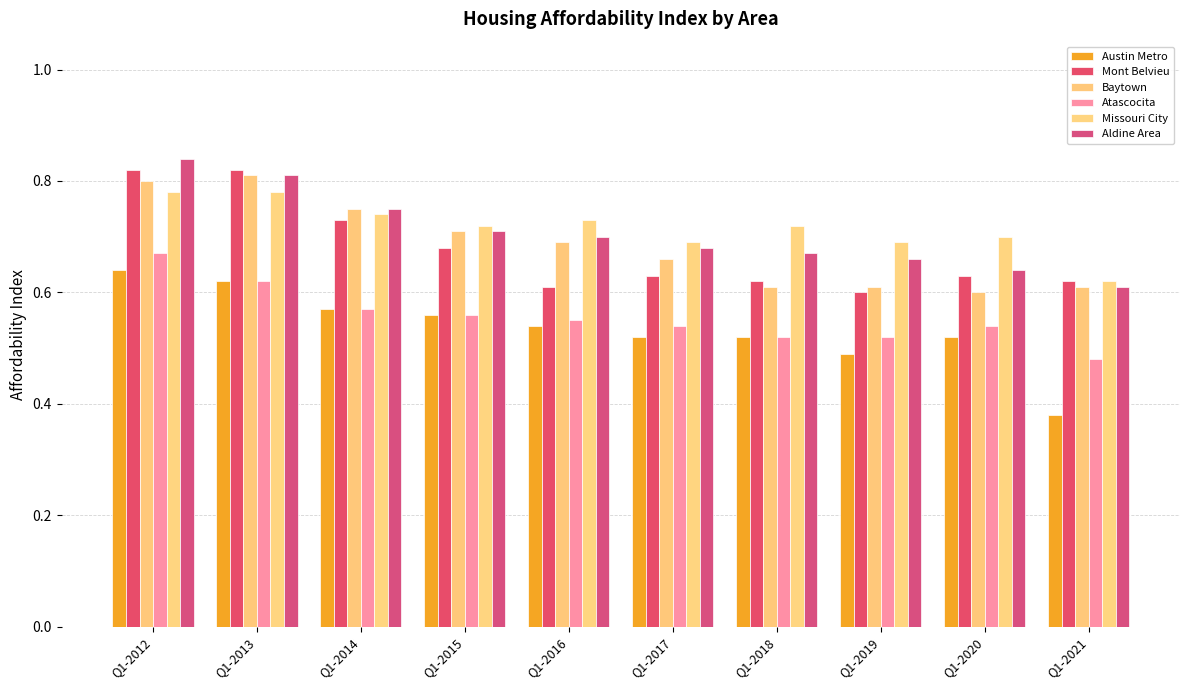

What is the highest value of the Baytown series?

0.8